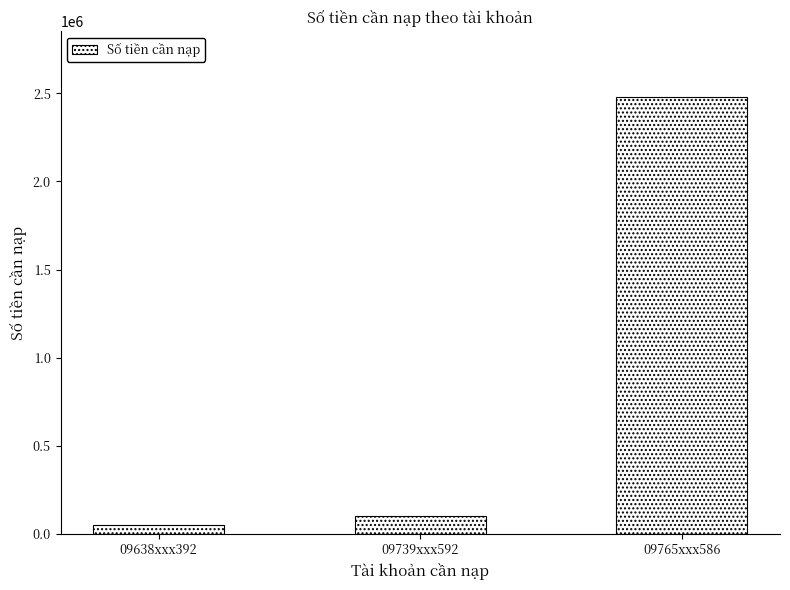

List the labels in order of value, smallest first.

09638xxx392, 09739xxx592, 09765xxx586